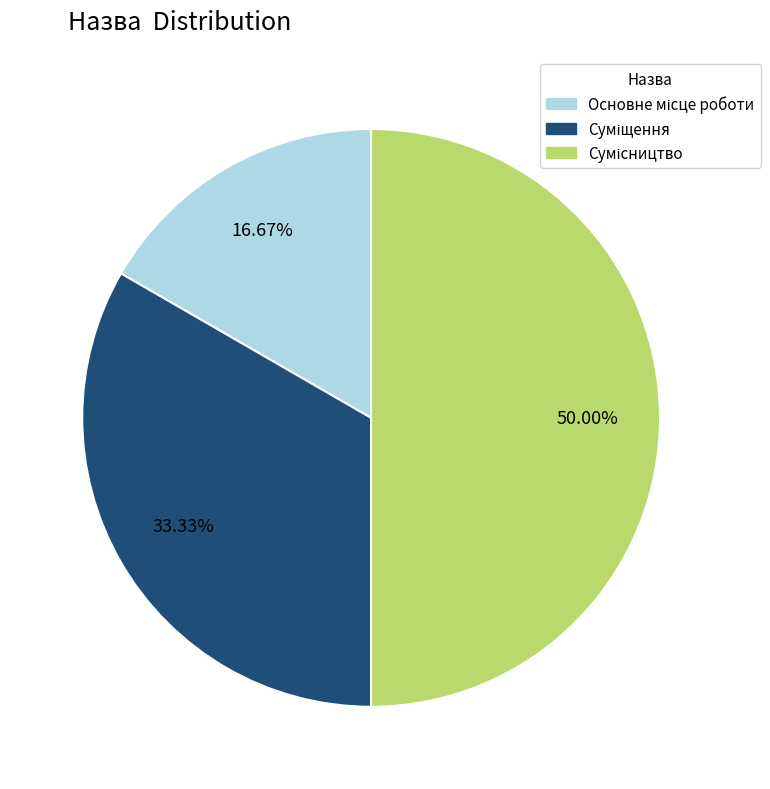

The Основне місце роботи slice represents 30% of the pie. True or false?

False